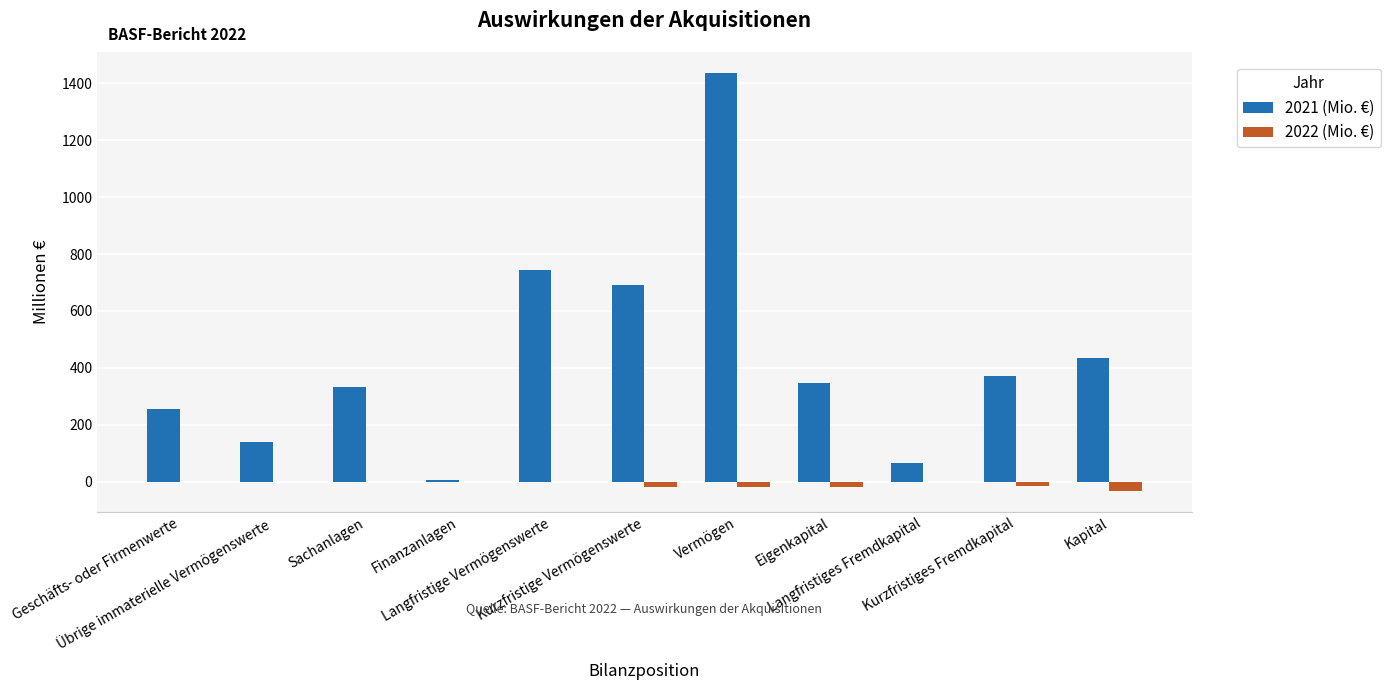

The value of 2022 (Mio. €) at Eigenkapital is -18. True or false?

True